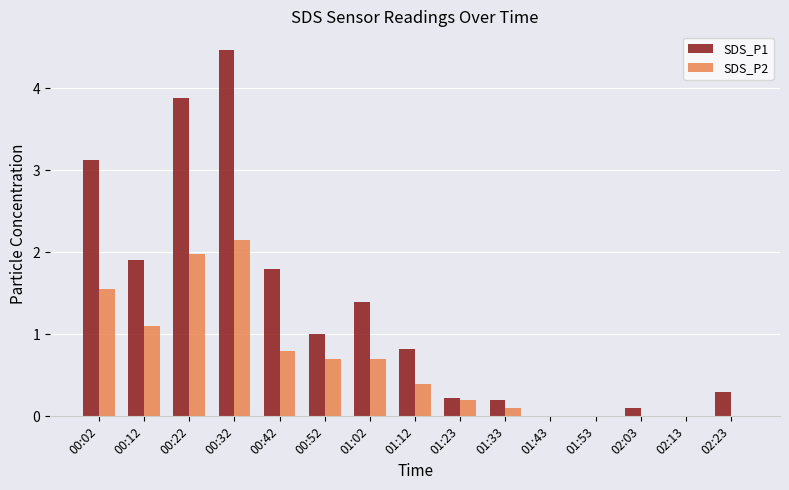

Which category has the highest value in the SDS_P1 series?

00:32